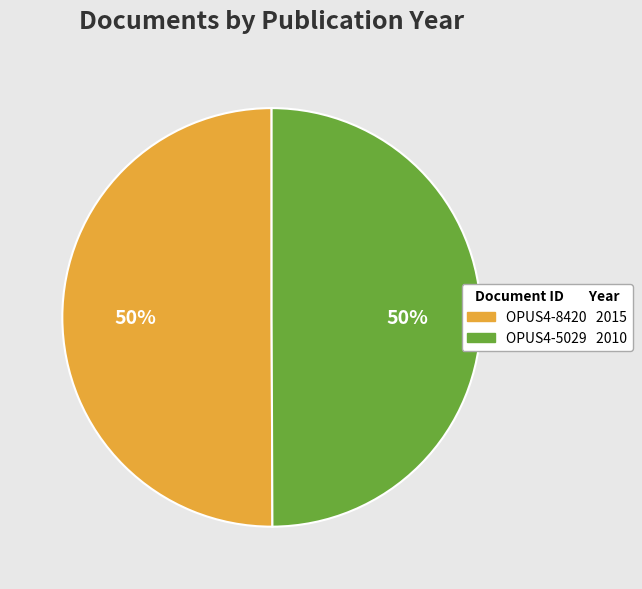

To the nearest percent, what portion does OPUS4-5029 represent?

50%